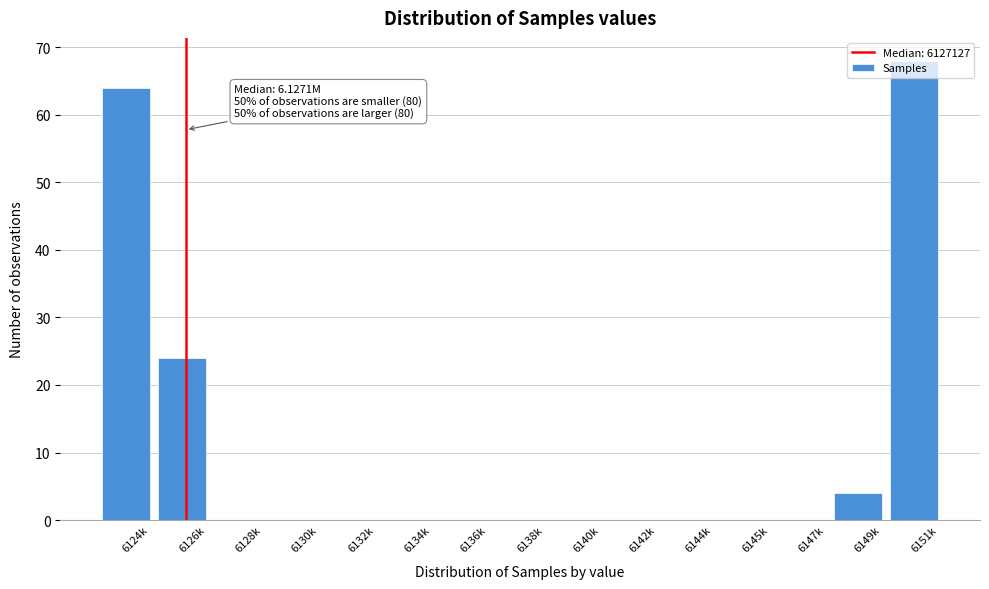

True or false: the data shows 0 at 6128k.

True